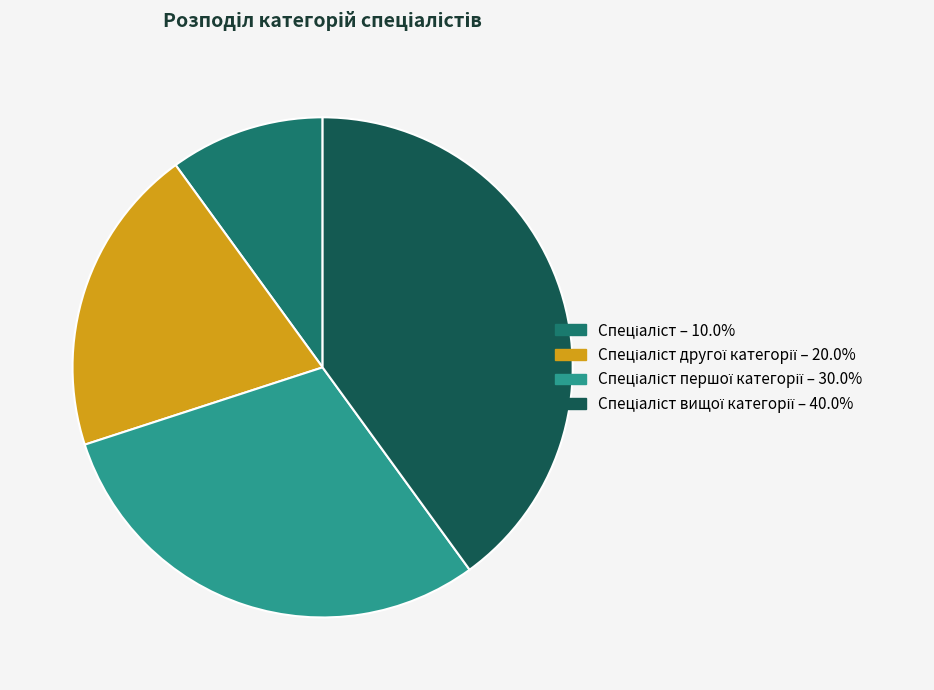

Is there a majority slice in this chart?

No